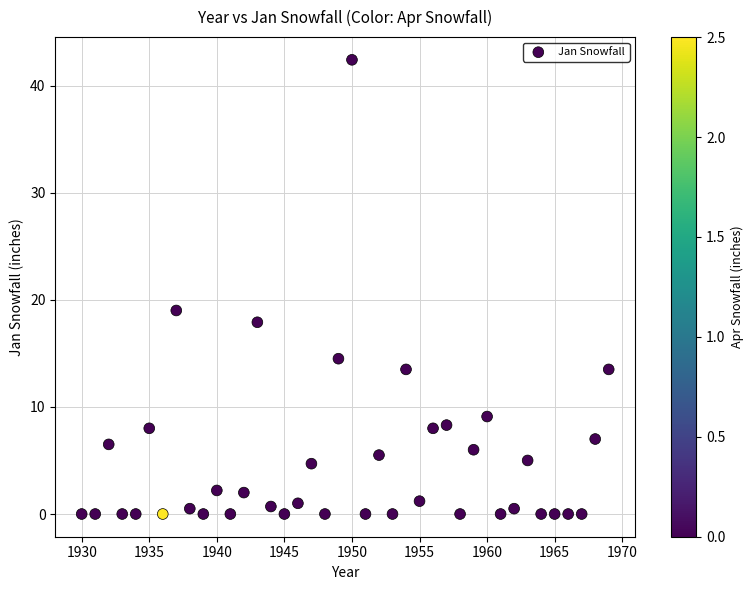

What Y value in the scatter plot is closest to 21?

19.0